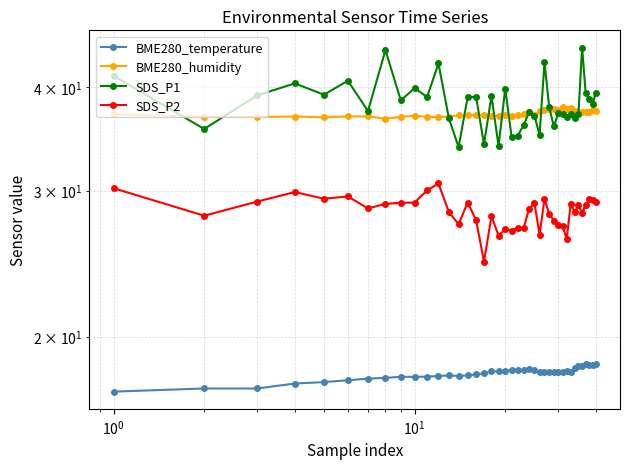

After their last crossing, which series has the higher values: BME280_humidity or SDS_P1?

SDS_P1